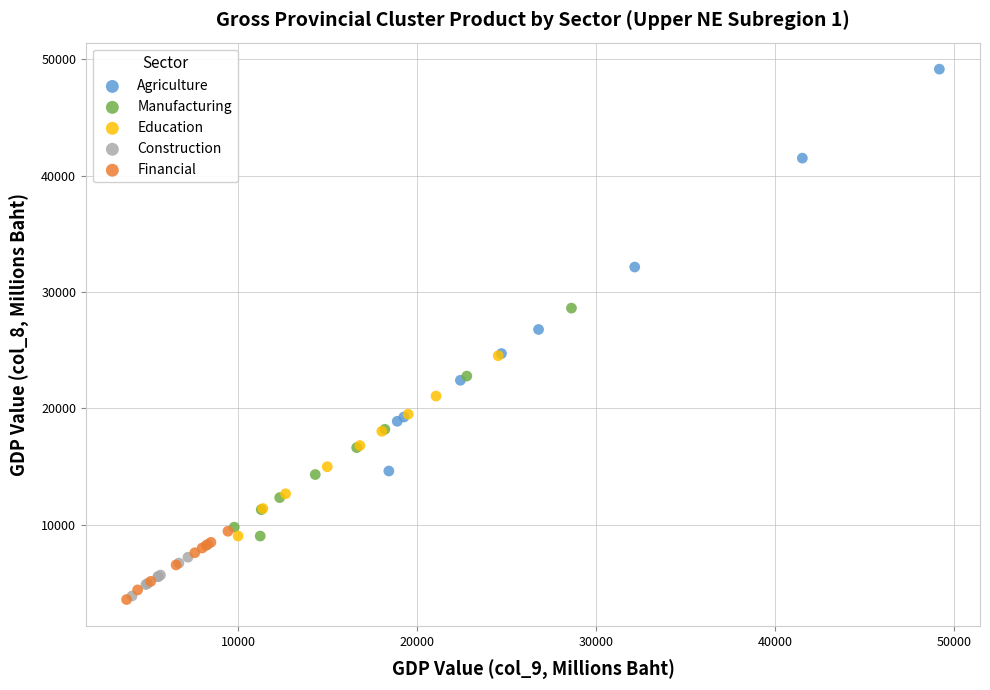

What are all the series names shown in the legend?

Agriculture, Manufacturing, Education, Construction, Financial